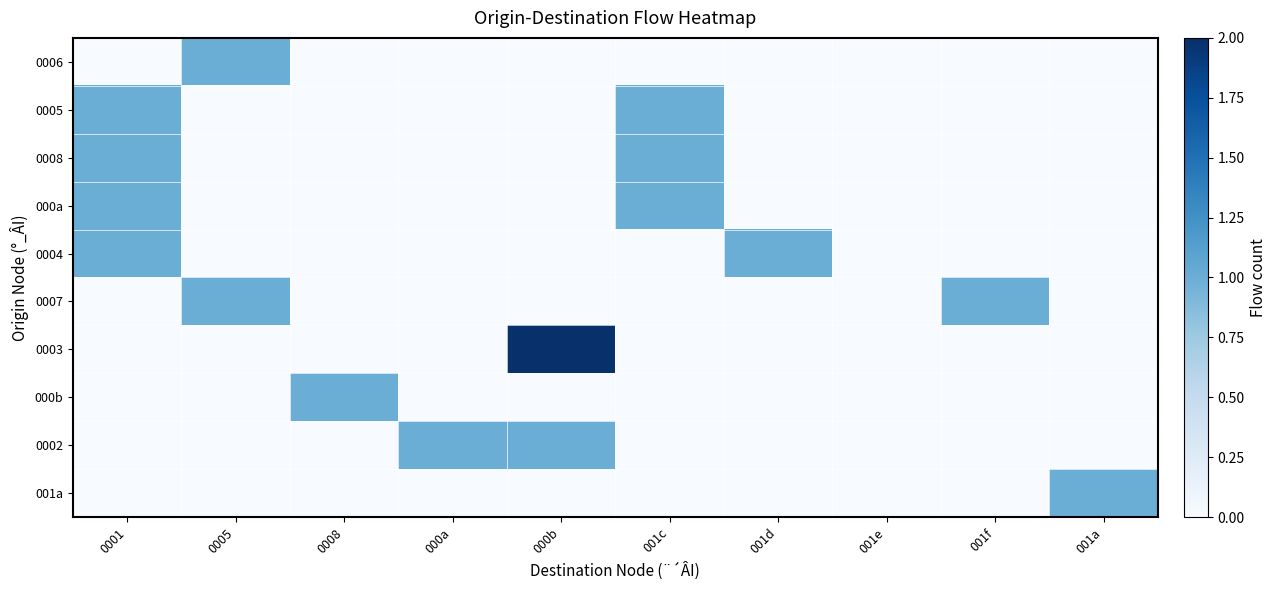

Between 001c and 001a, which is larger?

001c